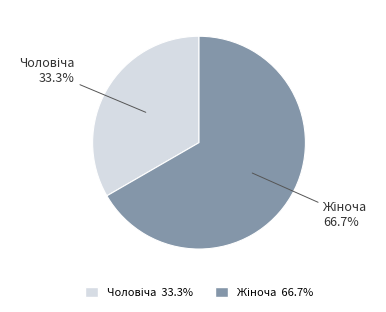

Is there a majority slice in this chart?

Yes